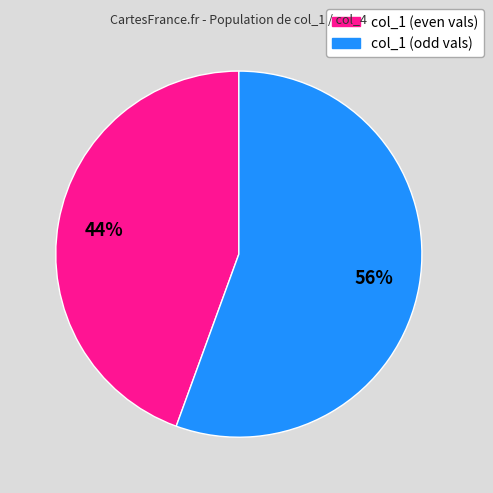

Does any single category account for the majority?

Yes